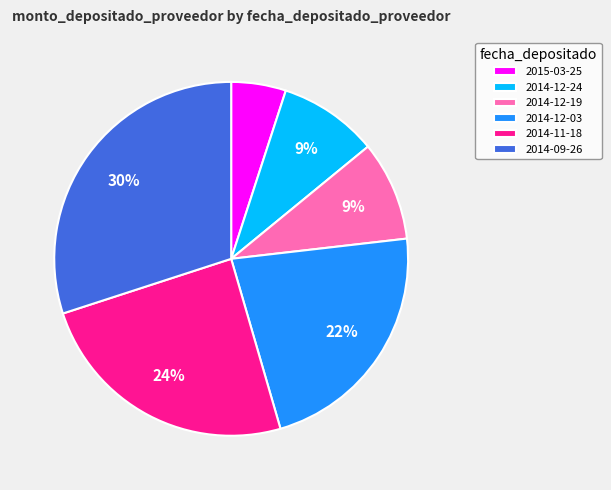

How many segments does this pie chart have?

6